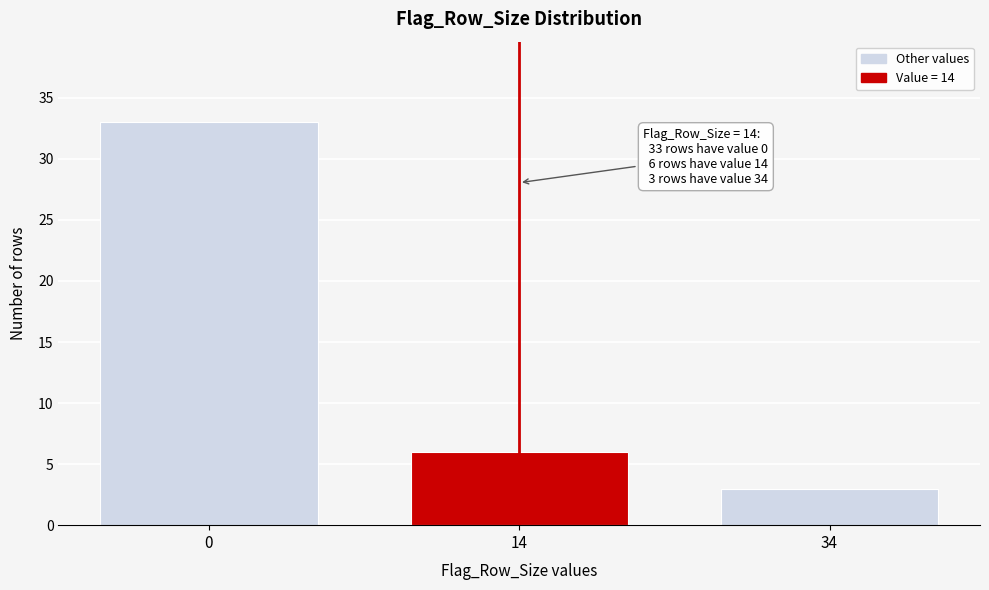

Reading right to left, what are all the values shown in this chart?

34=3	14=6	0=33